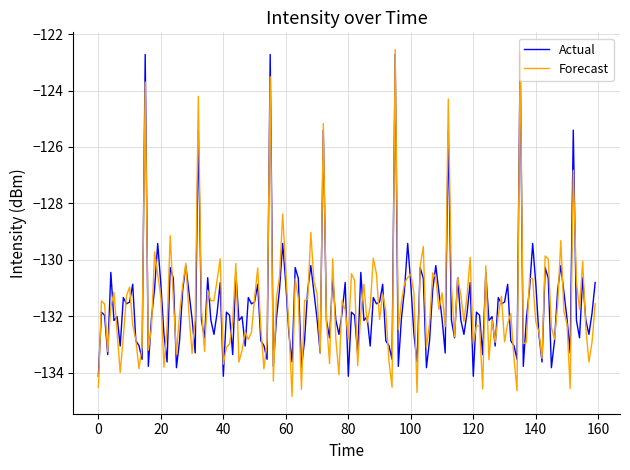

What is the greatest value displayed?

-122.6